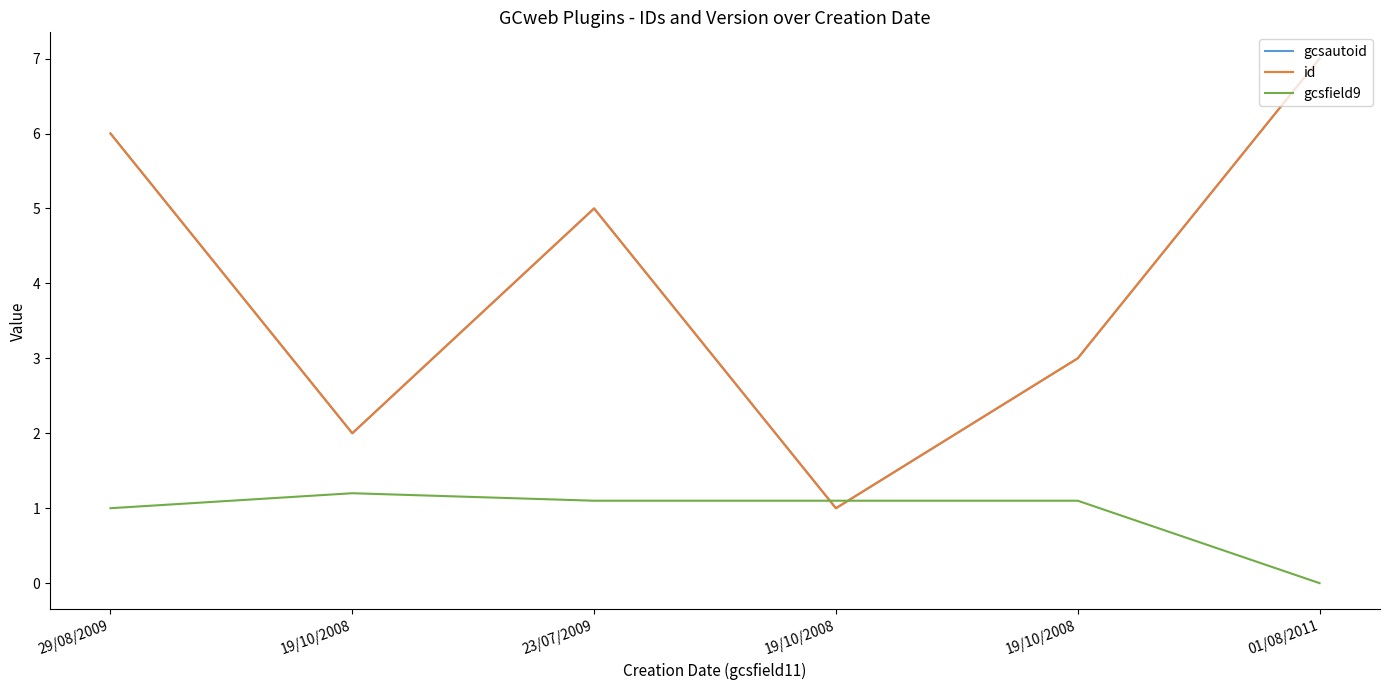

Between which two adjacent categories do gcsfield9 and id first intersect?

23/07/2009 and 19/10/2008